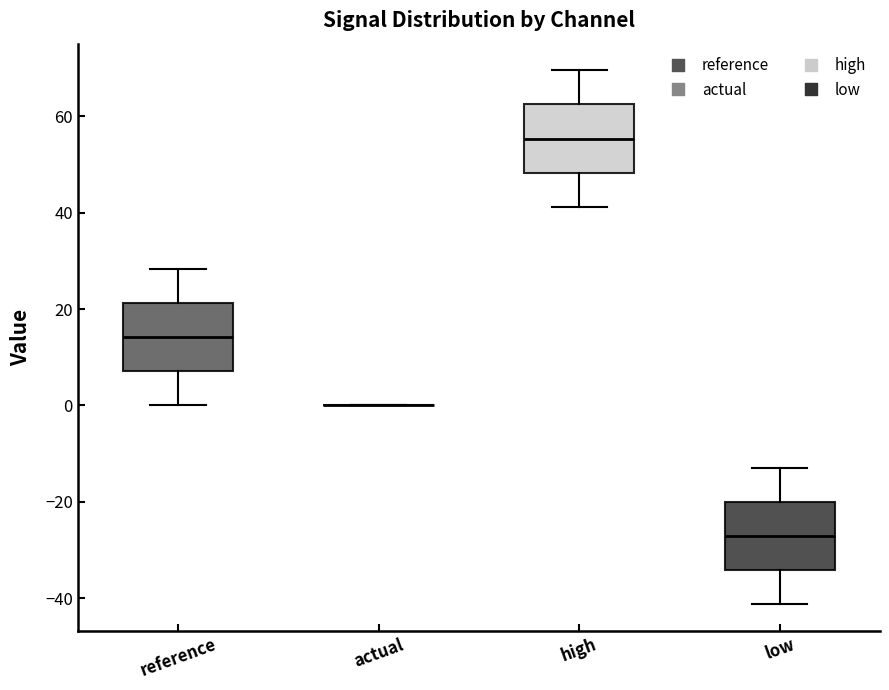

Reading left to right, transcribe this box plot: for each box, give where its median line is, the range the box spans, and where its two whiskers end, as read against the y-axis. The values are not printed on the chart, so give them approximately, as read against the axis.

reference: median 14, box 8 to 22, whiskers 0 to 28
actual: box collapsed to a line at 0, whiskers 0 to 0
high: median 56, box 48 to 62, whiskers 42 to 70
low: median -28, box -34 to -20, whiskers -42 to -12